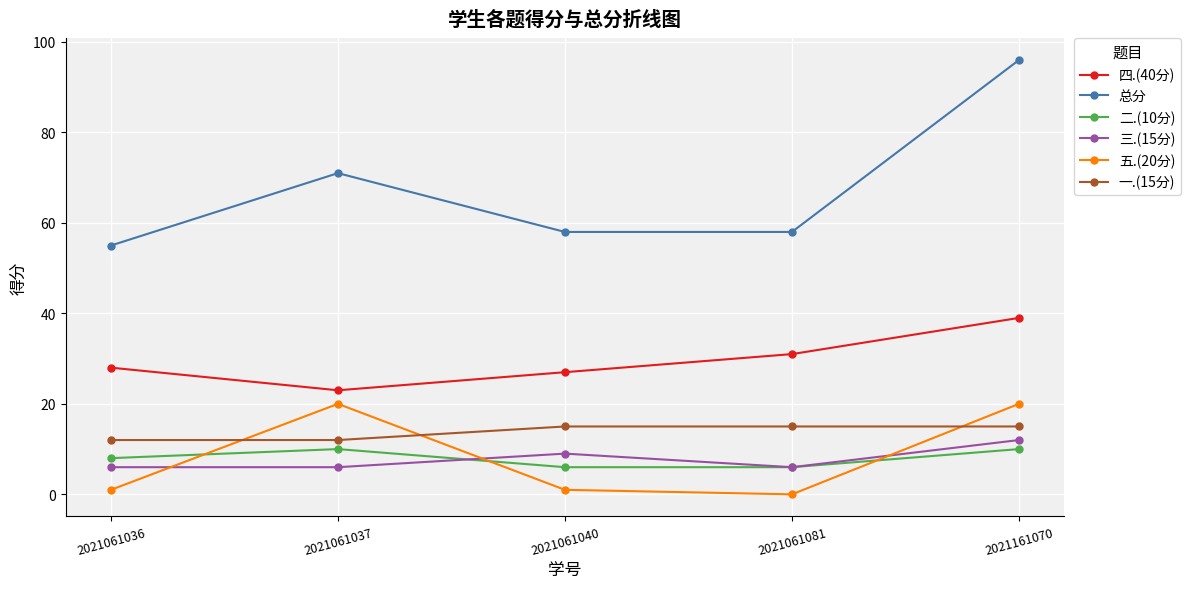

Which series has the largest range (max minus min)?

总分